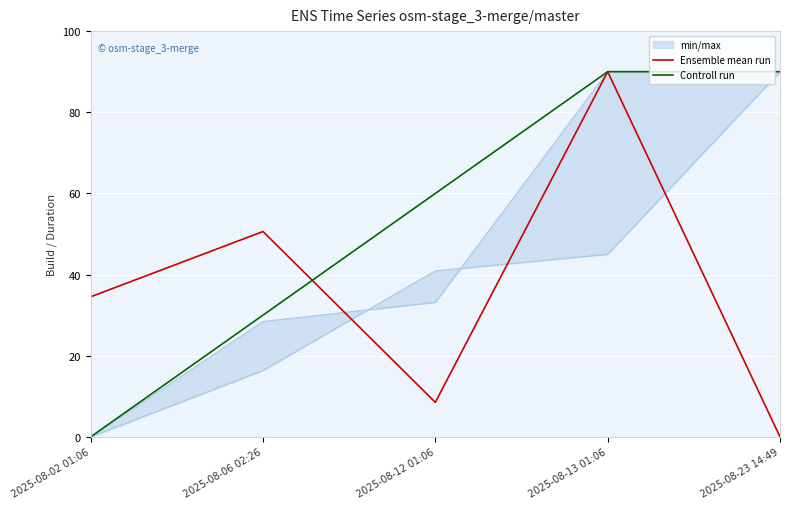

Which series has the largest total across all categories?

Controll run